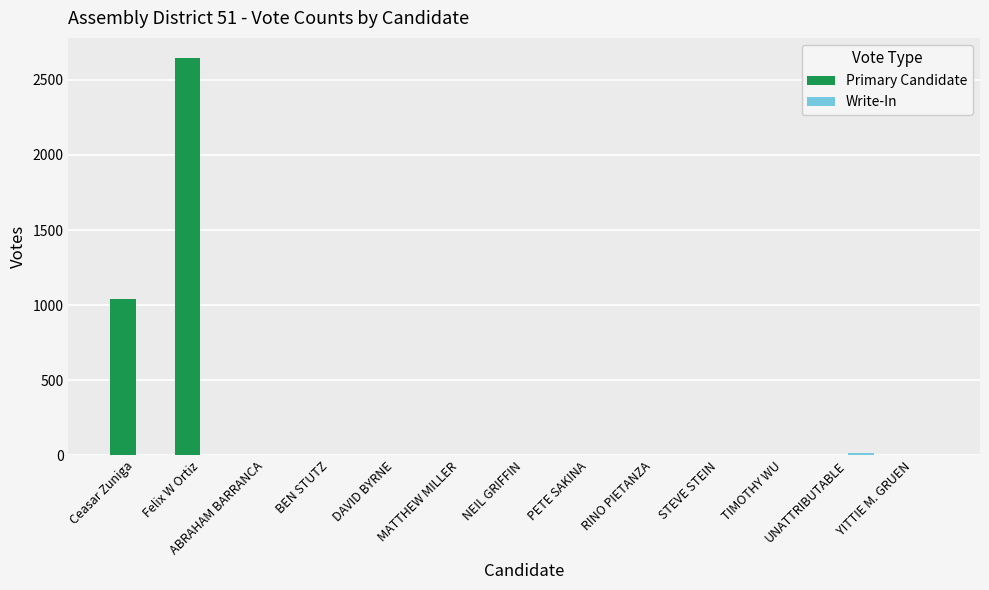

At which category is the sum across all series the highest?

Felix W Ortiz